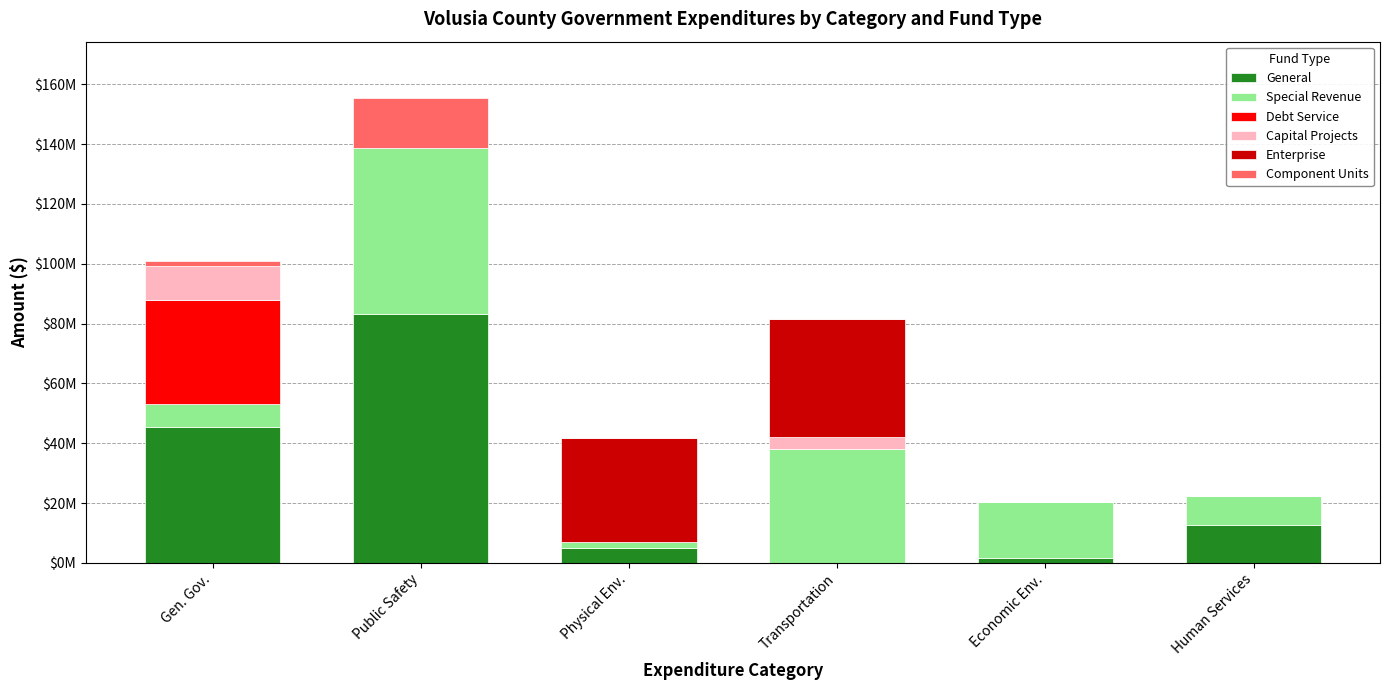

Are the bars grouped side by side (vs. stacked)?

No